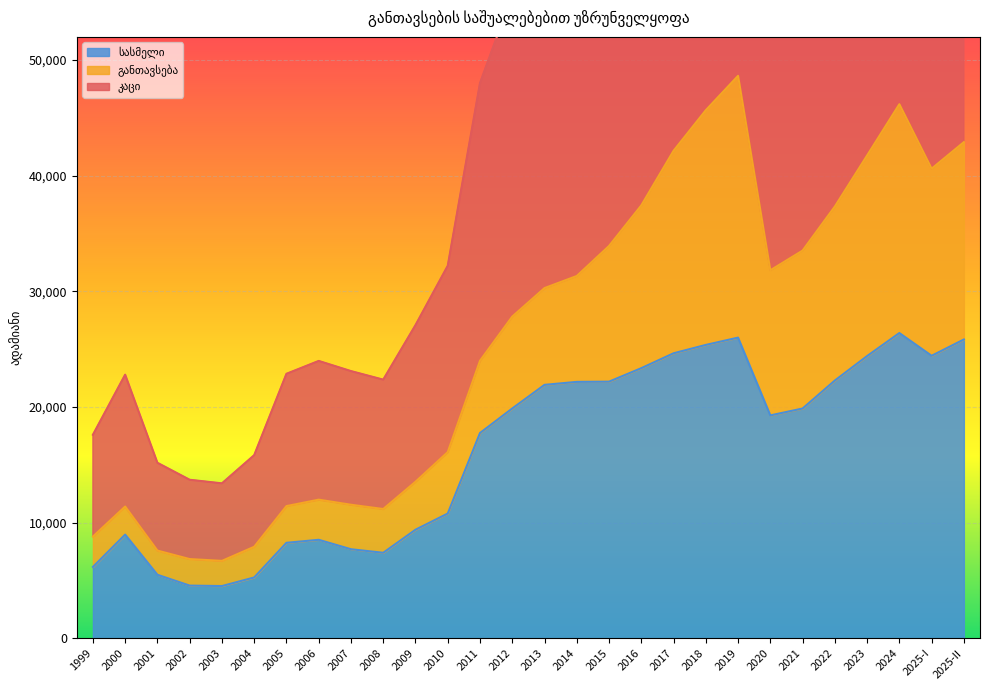

Is the value of კაცი at 2011 greater than the value of სასმელი at 2009?

Yes